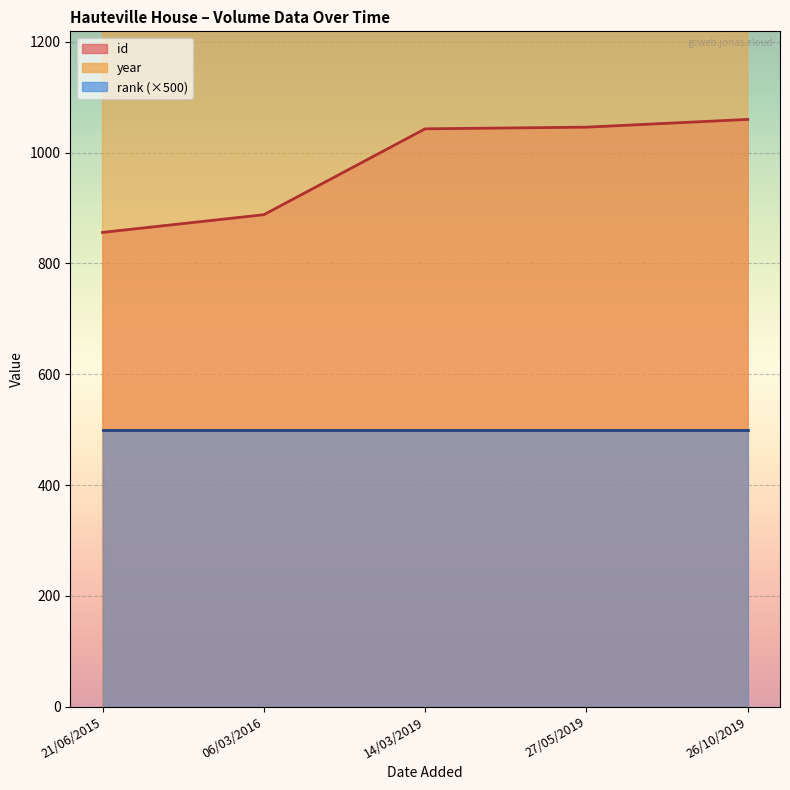

What is the greatest value displayed?

2019